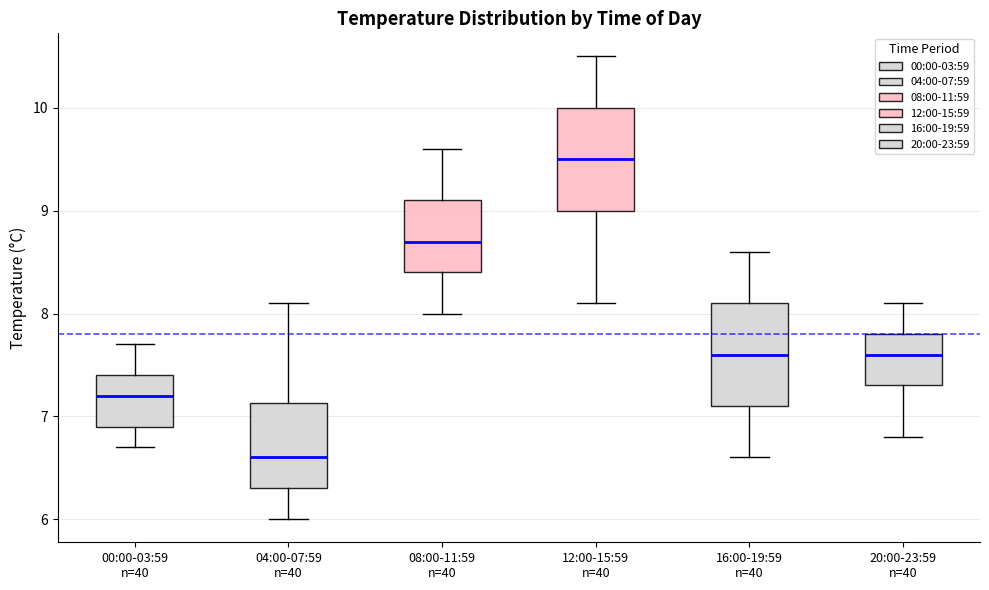

Reading left to right, read every box against the y-axis: the position of its median line, the range the box covers, and the ends of its whiskers. The values are not printed on the chart, so give them approximately, as read against the axis.

00:00-03:59 n=40: median 7.2, box 6.9 to 7.4, whiskers 6.7 to 7.7
04:00-07:59 n=40: median 6.6, box 6.3 to 7.1, whiskers 6.0 to 8.1
08:00-11:59 n=40: median 8.7, box 8.4 to 9.1, whiskers 8.0 to 9.6
12:00-15:59 n=40: median 9.5, box 9.0 to 10.0, whiskers 8.1 to 10.5
16:00-19:59 n=40: median 7.6, box 7.1 to 8.1, whiskers 6.6 to 8.6
20:00-23:59 n=40: median 7.6, box 7.3 to 7.8, whiskers 6.8 to 8.1